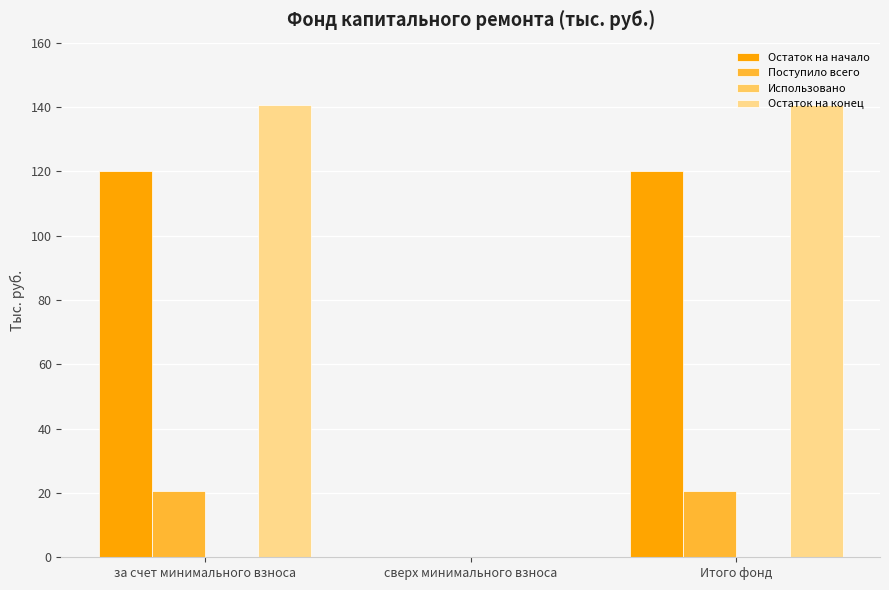

The value of Остаток на начало at сверх минимального взноса is 0.0. True or false?

True